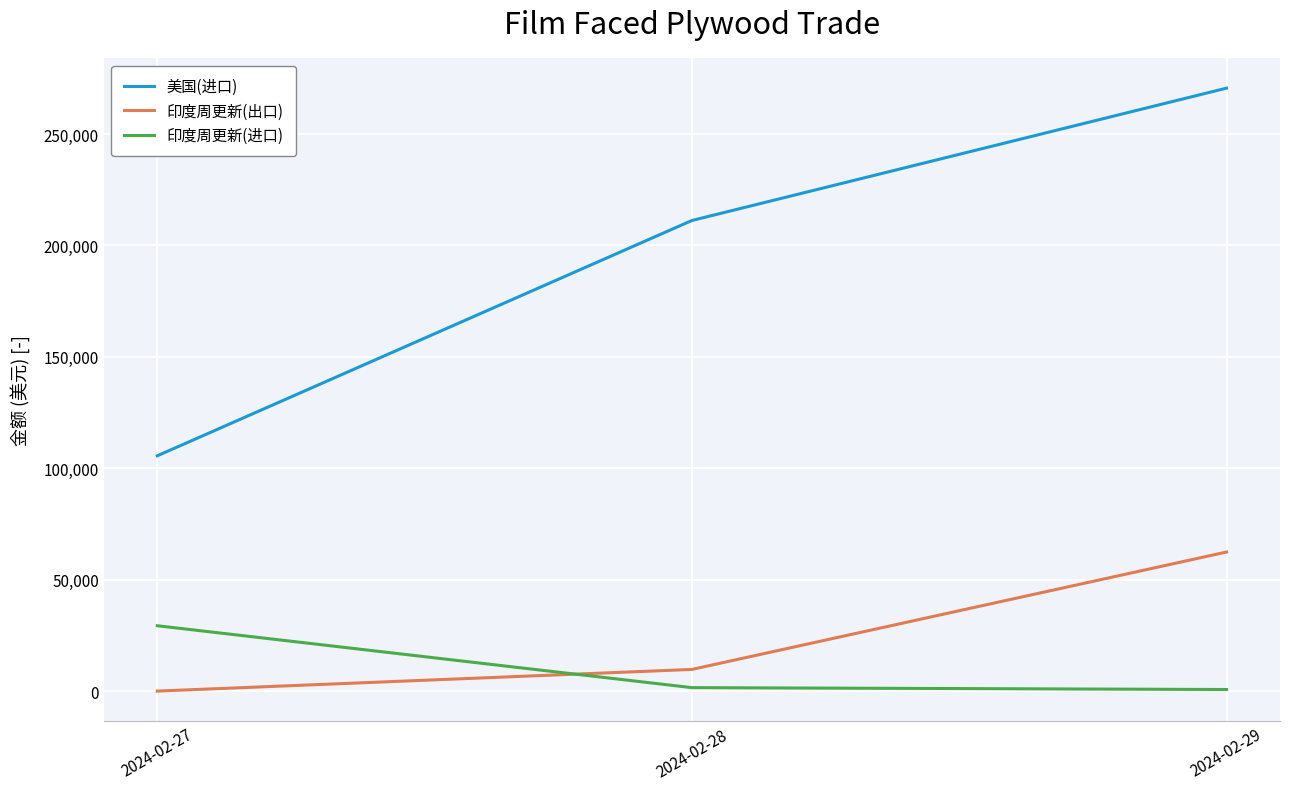

What is the maximum value for 美国(进口)?

270600